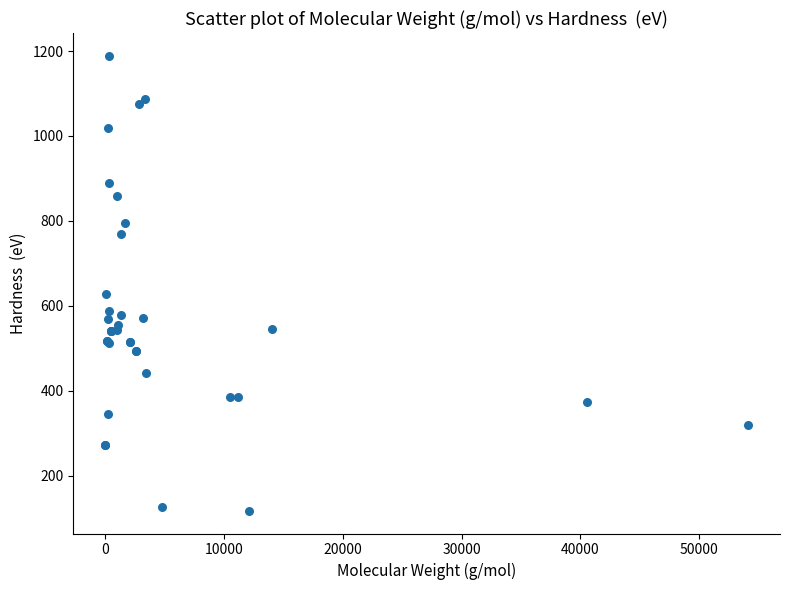

What Y value in the scatter plot is closest to 653?

627